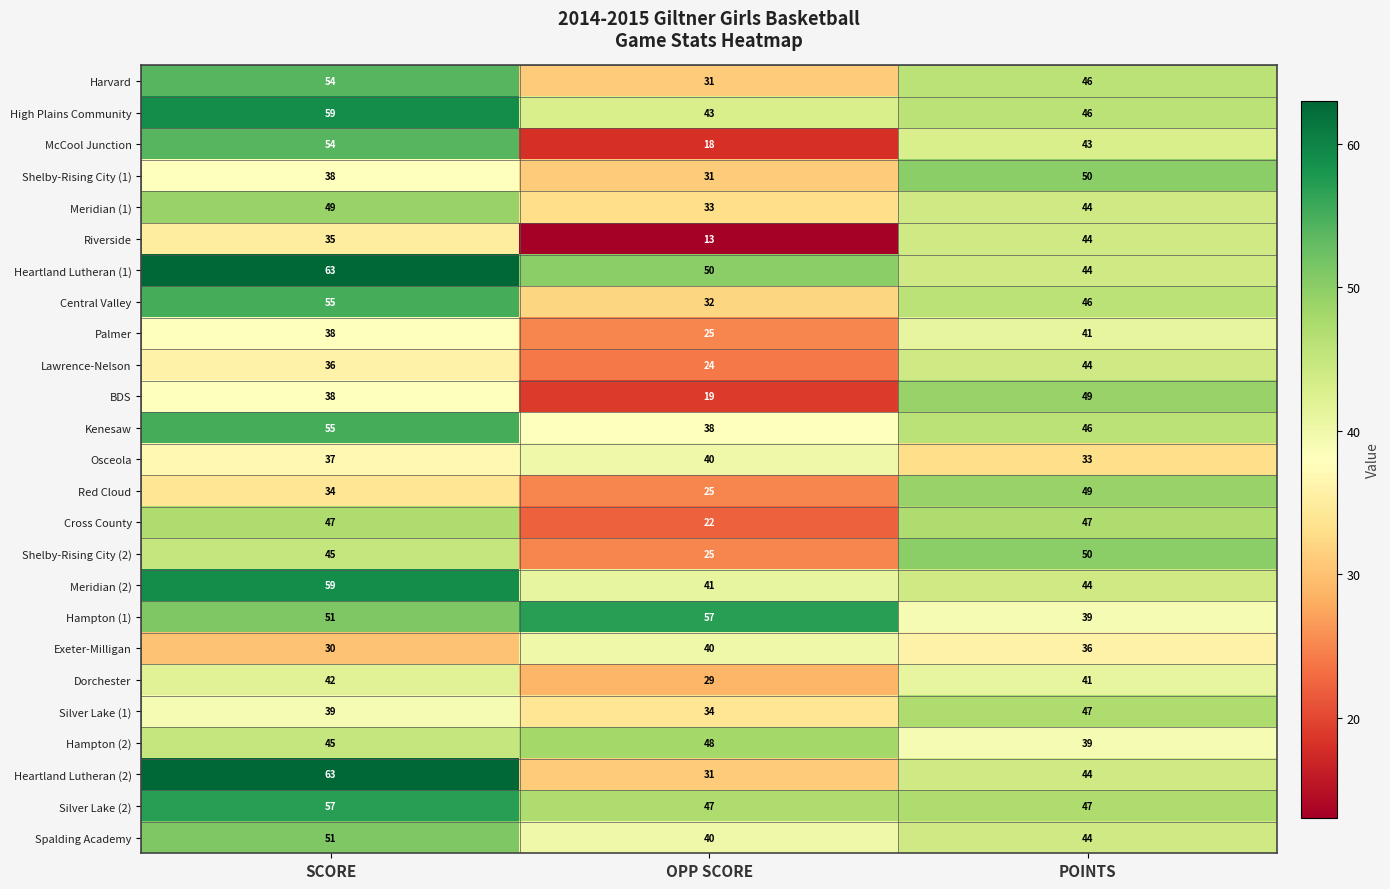

Count the Exeter-Milligan values in the range 30 to 40.

3